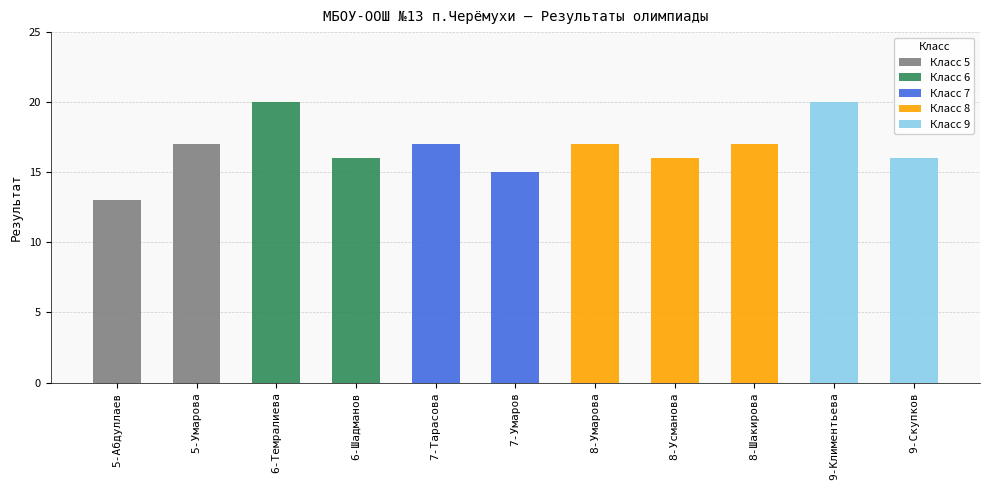

What is the smallest value displayed?

13